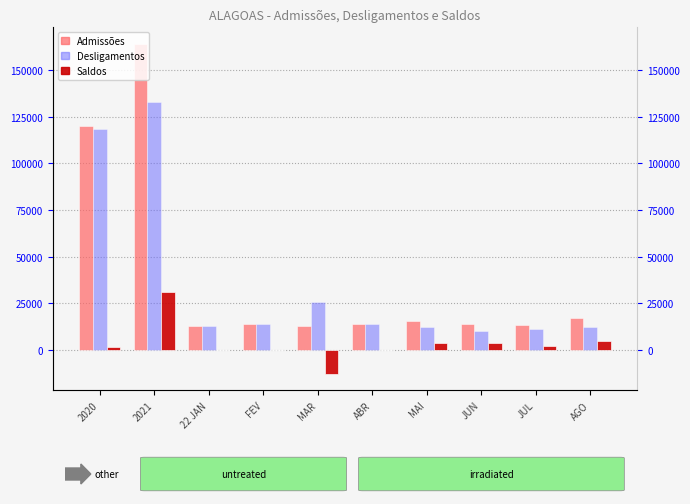

At which category is the sum across all series the highest?

2021